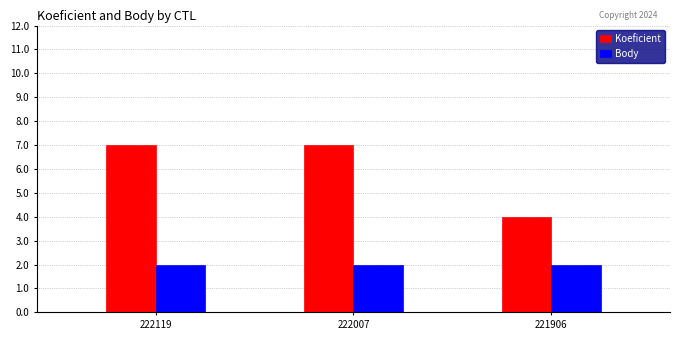

Where is Koeficient nearest to the value 5?

221906